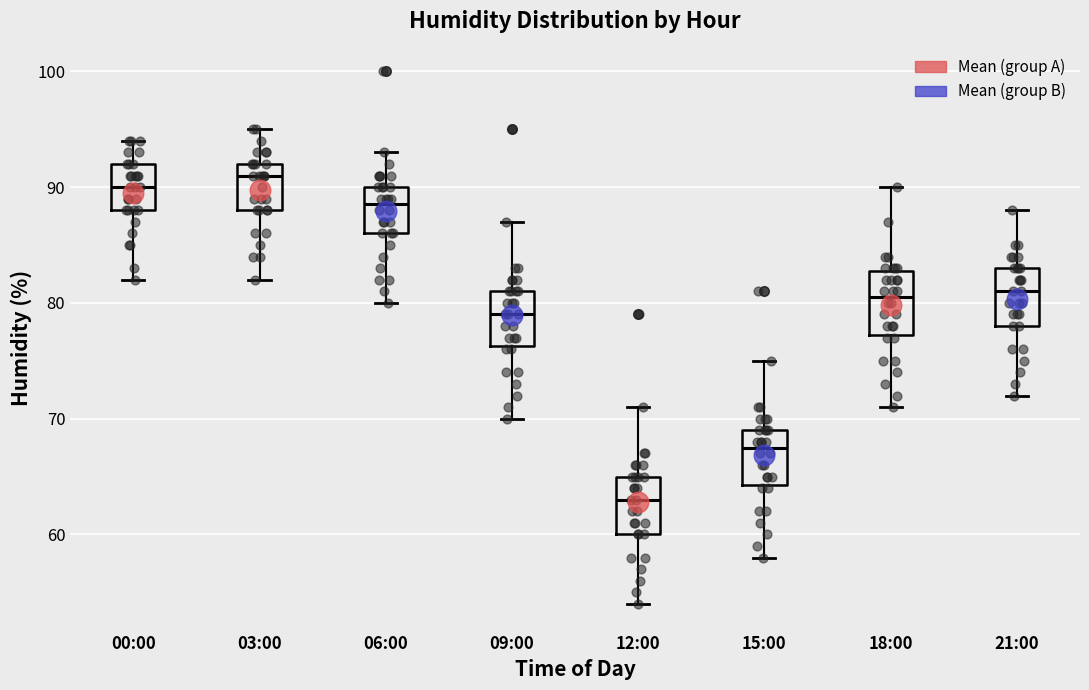

Which box has the lowest median line?

12:00